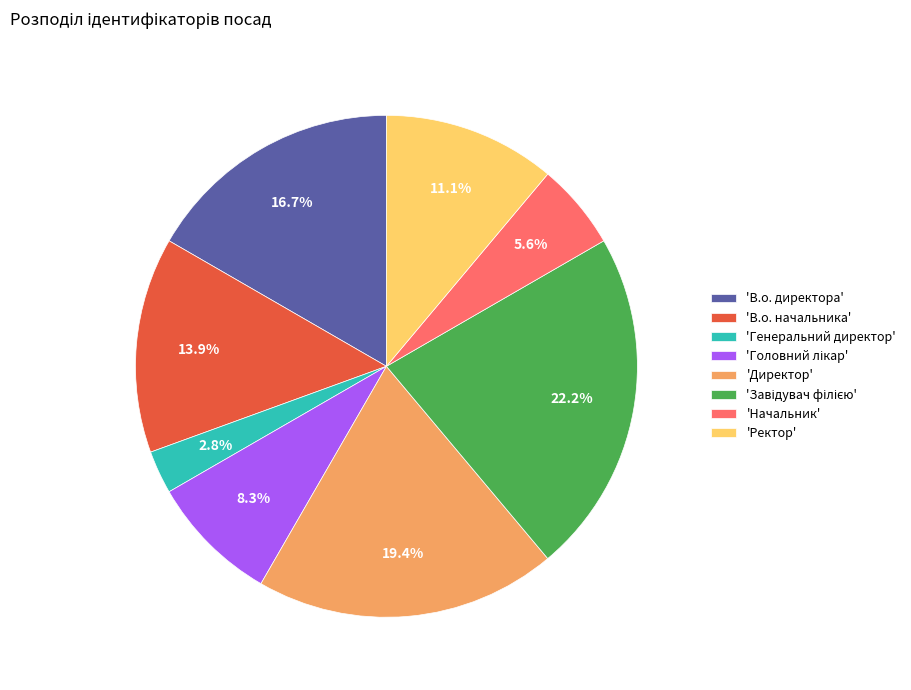

What is the smallest slice in the pie chart?

'Генеральний директор'